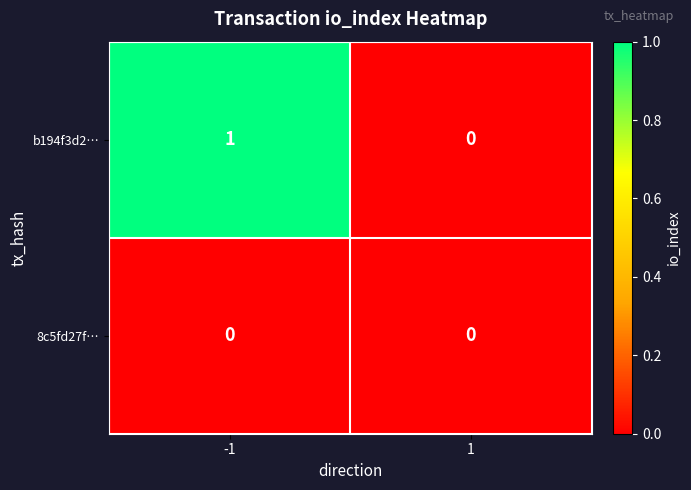

Reading left to right, what are all the values shown in this chart?

b194f3d2…: 1	0
8c5fd27f…: 0	0